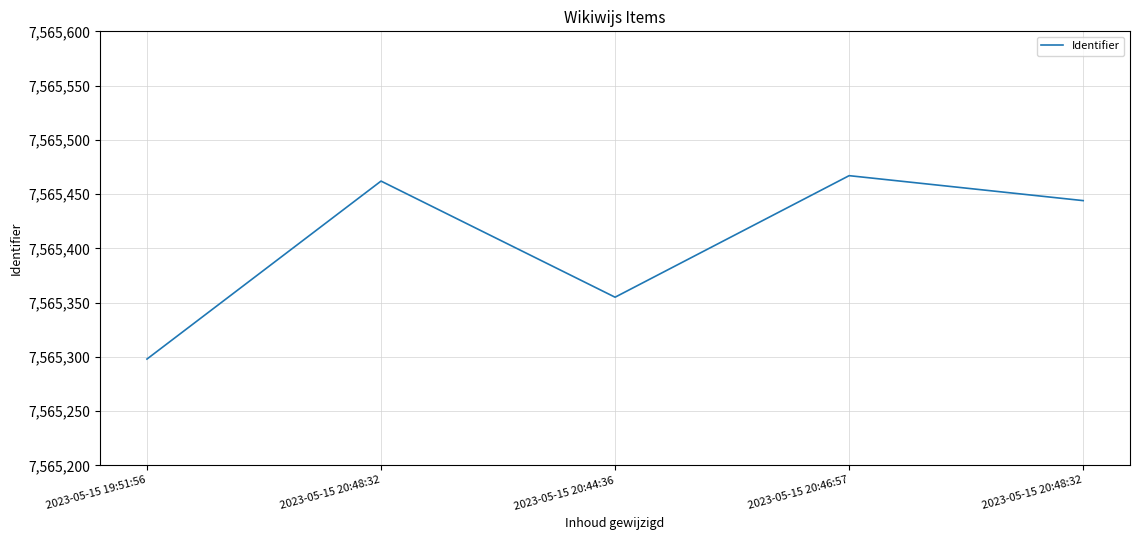

Reading left to right, extract all data points from this chart.

2023-05-15 19:51:56=7565298	2023-05-15 20:48:32=7565462	2023-05-15 20:44:36=7565355	2023-05-15 20:46:57=7565467	2023-05-15 20:48:32=7565444